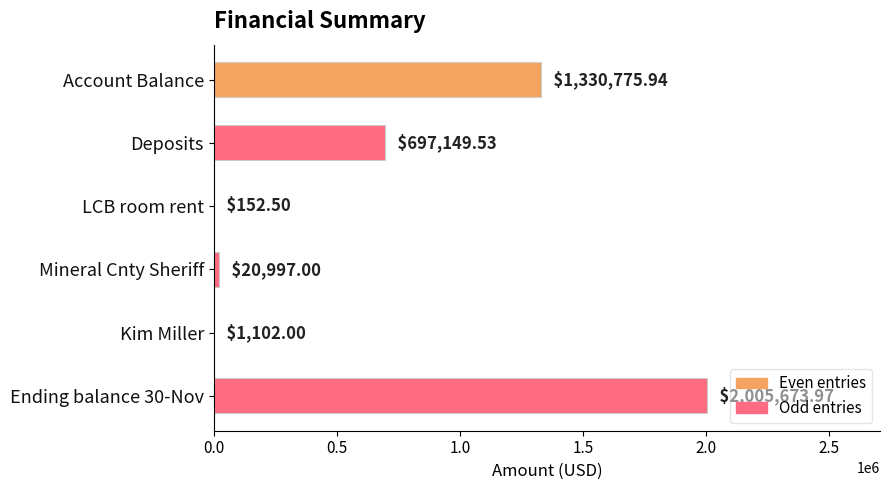

What is the sum of all values?

4055850.9